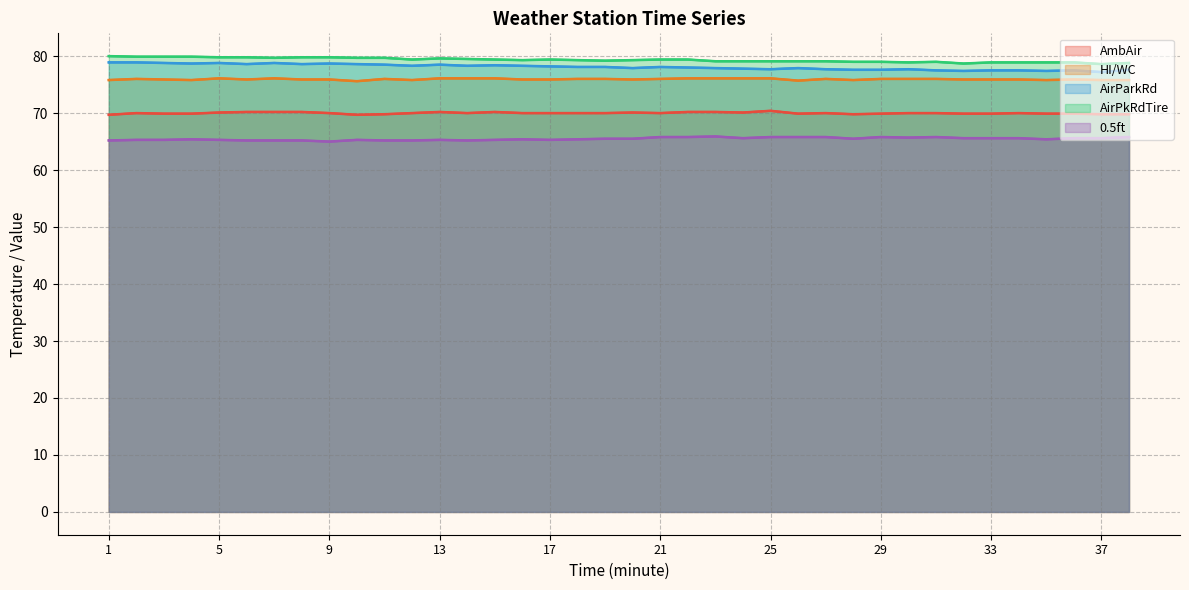

Reading right to left, extract all data points from this chart.

AmbAir: 69.8	69.8	69.9	69.9	70.0	69.9	69.9	70.0	70.0	69.9	69.8	70.0	69.9	70.4	70.1	70.2	70.2	70.0	70.1	70.0	70.0	70.0	70.0	70.2	70.0	70.2	70.0	69.8	69.7	70.0	70.2	70.2	70.2	70.1	69.9	69.9	70.0	69.7
HI/WC: 75.8	75.8	75.9	75.8	75.9	75.9	75.9	76.0	76.0	76.0	75.8	76.0	75.7	76.1	76.1	76.1	76.1	76.0	75.9	76.0	76.0	75.9	75.9	76.1	76.1	76.1	75.8	76.0	75.6	75.9	75.9	76.1	75.9	76.1	75.8	75.9	76.0	75.8
AirParkRd: 77.6	77.2	77.5	77.4	77.5	77.5	77.4	77.5	77.7	77.6	77.6	77.7	77.9	77.7	77.8	77.9	78.0	78.1	77.9	78.1	78.1	78.2	78.3	78.4	78.3	78.5	78.3	78.5	78.6	78.7	78.6	78.8	78.6	78.8	78.7	78.8	78.9	78.9
AirPkRdTire: 78.8	78.6	78.9	78.9	78.9	78.9	78.7	79.0	78.9	79.0	79.0	79.1	79.1	79.1	79.1	79.1	79.4	79.4	79.3	79.2	79.3	79.4	79.3	79.4	79.5	79.6	79.4	79.7	79.7	79.8	79.8	79.7	79.8	79.8	79.9	79.9	79.9	80.0
0.5ft: 65.8	65.6	65.6	65.4	65.6	65.6	65.6	65.8	65.7	65.8	65.5	65.8	65.8	65.8	65.6	65.9	65.8	65.8	65.5	65.5	65.4	65.3	65.4	65.3	65.2	65.3	65.2	65.2	65.3	65.0	65.2	65.2	65.2	65.3	65.4	65.3	65.3	65.2